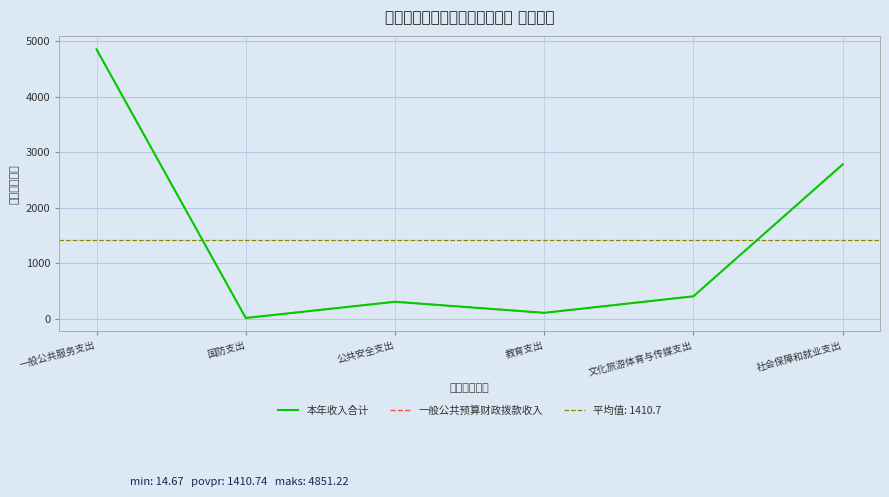

Which series has the largest range (max minus min)?

本年收入合计